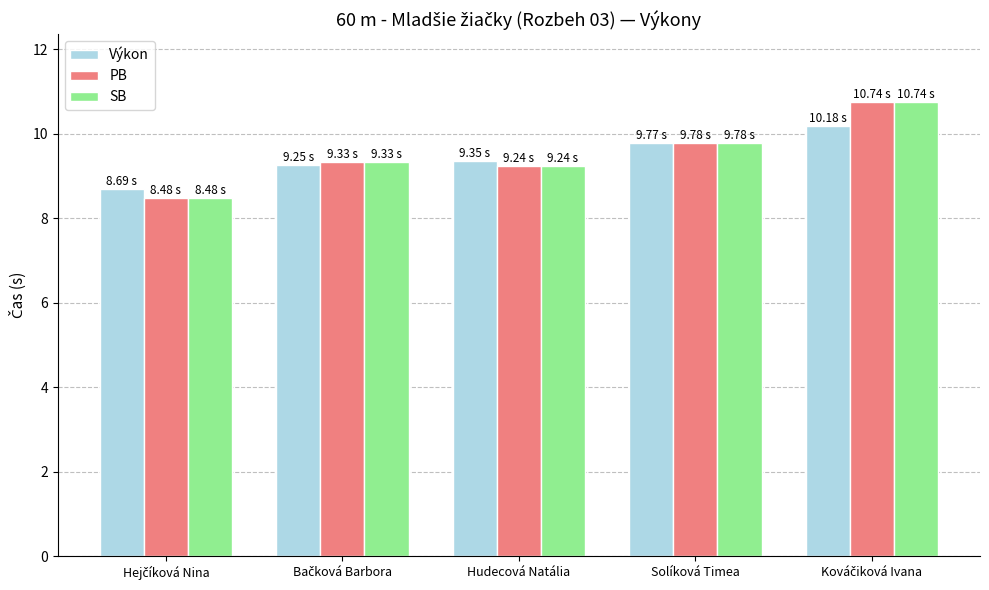

What is the lowest value of the Výkon series?

8.7